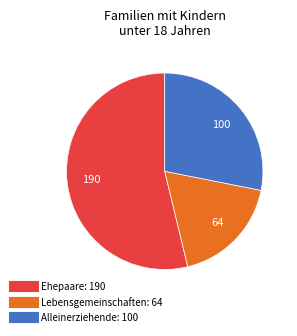

Does any single category account for the majority?

Yes